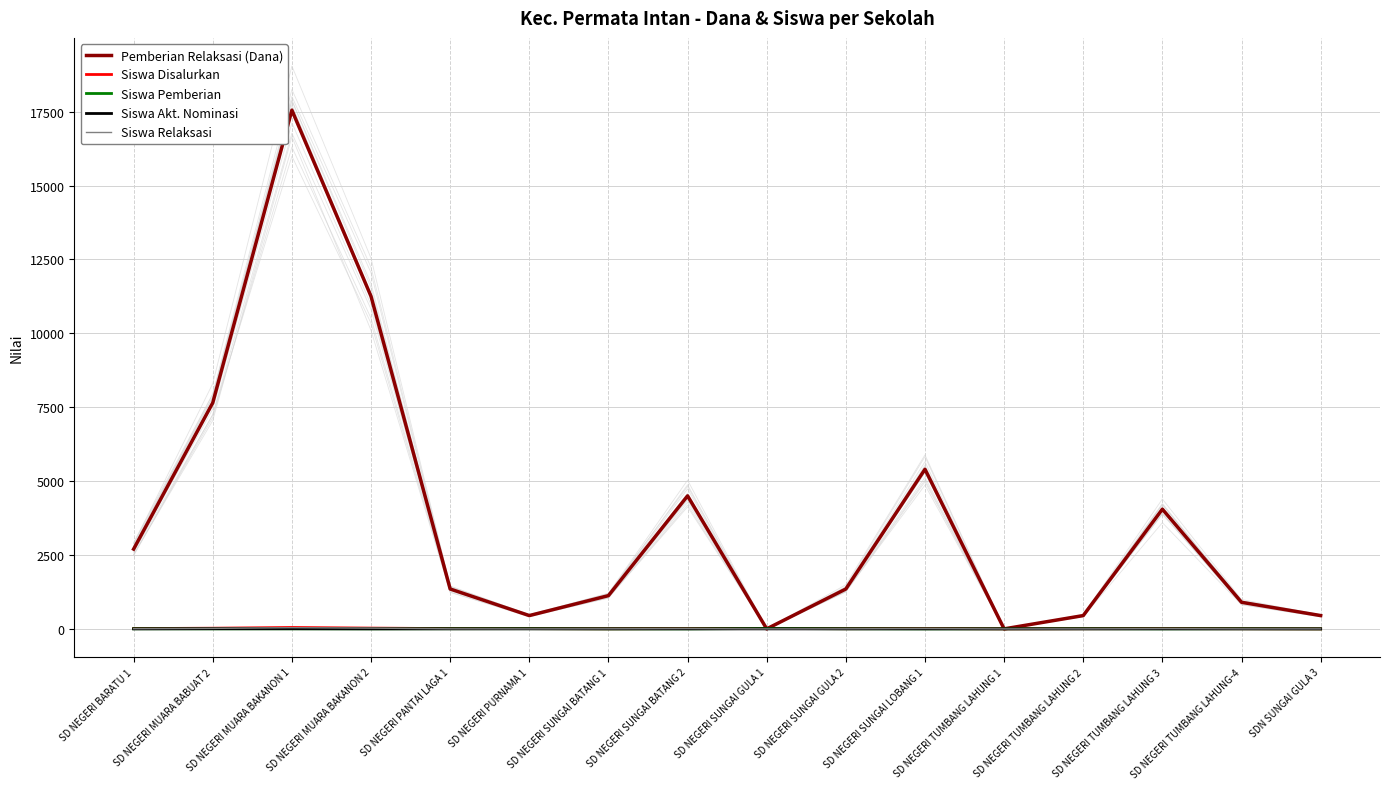

Reading right to left, extract all data points from this chart.

Pemberian Relaksasi (Dana): SDN SUNGAI GULA 3=450	SD NEGERI TUMBANG LAHUNG-4=900	SD NEGERI TUMBANG LAHUNG 3=4050	SD NEGERI TUMBANG LAHUNG 2=450	SD NEGERI TUMBANG LAHUNG 1=0	SD NEGERI SUNGAI LOBANG 1=5400	SD NEGERI SUNGAI GULA 2=1350	SD NEGERI SUNGAI GULA 1=0	SD NEGERI SUNGAI BATANG 2=4500	SD NEGERI SUNGAI BATANG 1=1125	SD NEGERI PURNAMA 1=450	SD NEGERI PANTAI LAGA 1=1350	SD NEGERI MUARA BAKANON 2=11250	SD NEGERI MUARA BAKANON 1=17550	SD NEGERI MUARA BABUAT 2=7650	SD NEGERI BARATU 1=2700
Siswa Disalurkan: SDN SUNGAI GULA 3=1	SD NEGERI TUMBANG LAHUNG-4=6	SD NEGERI TUMBANG LAHUNG 3=10	SD NEGERI TUMBANG LAHUNG 2=6	SD NEGERI TUMBANG LAHUNG 1=2	SD NEGERI SUNGAI LOBANG 1=12	SD NEGERI SUNGAI GULA 2=7	SD NEGERI SUNGAI GULA 1=14	SD NEGERI SUNGAI BATANG 2=10	SD NEGERI SUNGAI BATANG 1=4	SD NEGERI PURNAMA 1=9	SD NEGERI PANTAI LAGA 1=9	SD NEGERI MUARA BAKANON 2=27	SD NEGERI MUARA BAKANON 1=48	SD NEGERI MUARA BABUAT 2=23	SD NEGERI BARATU 1=10
Siswa Pemberian: SDN SUNGAI GULA 3=0	SD NEGERI TUMBANG LAHUNG-4=4	SD NEGERI TUMBANG LAHUNG 3=1	SD NEGERI TUMBANG LAHUNG 2=5	SD NEGERI TUMBANG LAHUNG 1=2	SD NEGERI SUNGAI LOBANG 1=0	SD NEGERI SUNGAI GULA 2=4	SD NEGERI SUNGAI GULA 1=14	SD NEGERI SUNGAI BATANG 2=0	SD NEGERI SUNGAI BATANG 1=0	SD NEGERI PURNAMA 1=7	SD NEGERI PANTAI LAGA 1=5	SD NEGERI MUARA BAKANON 2=1	SD NEGERI MUARA BAKANON 1=2	SD NEGERI MUARA BABUAT 2=1	SD NEGERI BARATU 1=4
Siswa Akt. Nominasi: SDN SUNGAI GULA 3=0	SD NEGERI TUMBANG LAHUNG-4=0	SD NEGERI TUMBANG LAHUNG 3=0	SD NEGERI TUMBANG LAHUNG 2=0	SD NEGERI TUMBANG LAHUNG 1=0	SD NEGERI SUNGAI LOBANG 1=0	SD NEGERI SUNGAI GULA 2=0	SD NEGERI SUNGAI GULA 1=0	SD NEGERI SUNGAI BATANG 2=0	SD NEGERI SUNGAI BATANG 1=1	SD NEGERI PURNAMA 1=1	SD NEGERI PANTAI LAGA 1=1	SD NEGERI MUARA BAKANON 2=1	SD NEGERI MUARA BAKANON 1=5	SD NEGERI MUARA BABUAT 2=5	SD NEGERI BARATU 1=0
Siswa Relaksasi: SDN SUNGAI GULA 3=1	SD NEGERI TUMBANG LAHUNG-4=2	SD NEGERI TUMBANG LAHUNG 3=9	SD NEGERI TUMBANG LAHUNG 2=1	SD NEGERI TUMBANG LAHUNG 1=0	SD NEGERI SUNGAI LOBANG 1=12	SD NEGERI SUNGAI GULA 2=3	SD NEGERI SUNGAI GULA 1=0	SD NEGERI SUNGAI BATANG 2=10	SD NEGERI SUNGAI BATANG 1=3	SD NEGERI PURNAMA 1=1	SD NEGERI PANTAI LAGA 1=3	SD NEGERI MUARA BAKANON 2=25	SD NEGERI MUARA BAKANON 1=41	SD NEGERI MUARA BABUAT 2=17	SD NEGERI BARATU 1=6